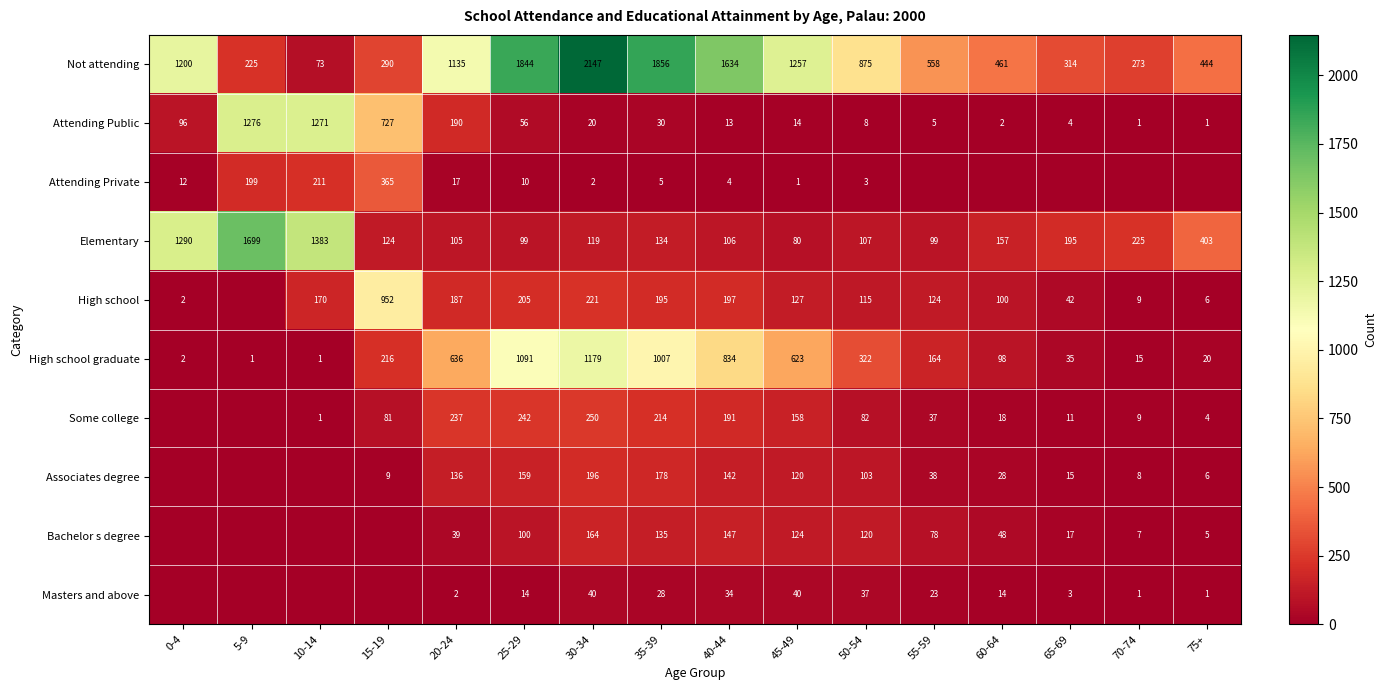

The value of High school graduate at 45-49 is 1006. True or false?

False